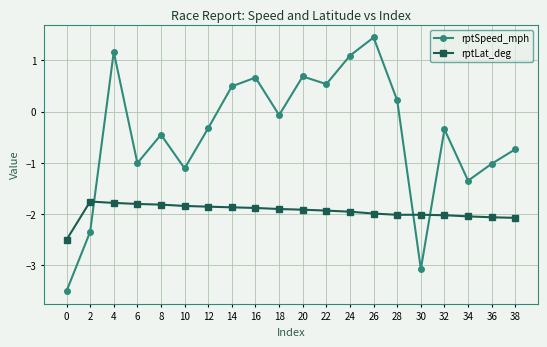

At how many categories does at least one series exceed 1?

3